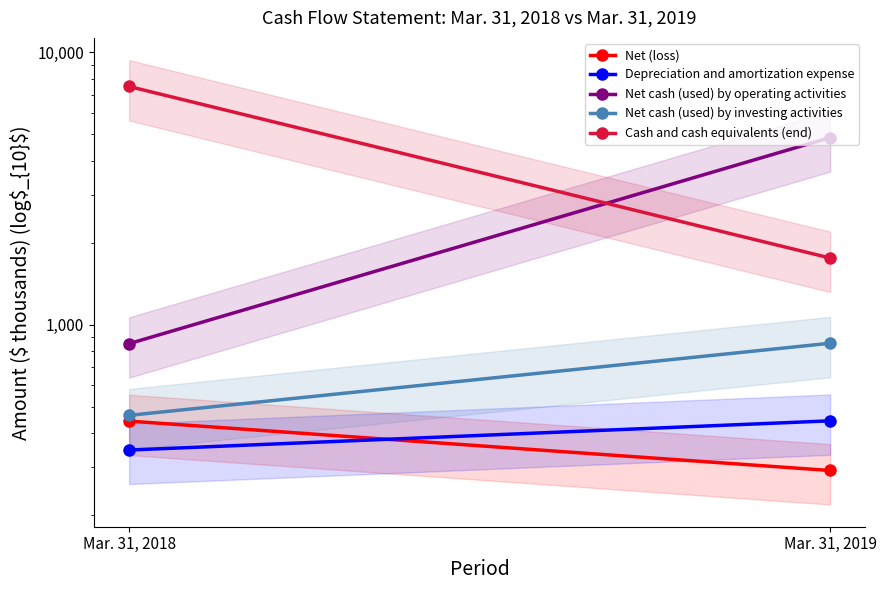

Reading left to right, what are all the values shown in this chart?

Net (loss): 442	291
Depreciation and amortization expense: 346	443
Net cash (used) by operating activities: 851	4866
Net cash (used) by investing activities: 464	854
Cash and cash equivalents (end): 7497	1756